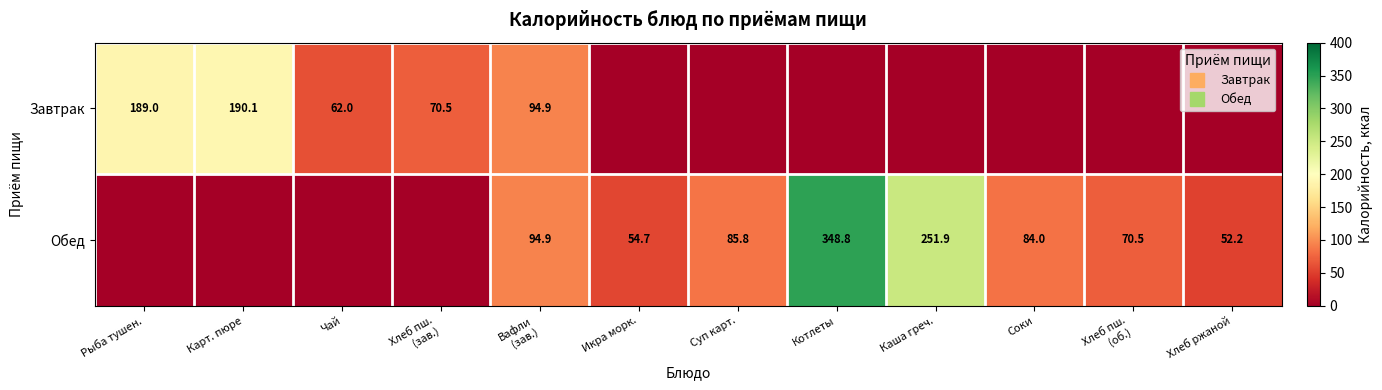

How many distinct data groups are displayed?

2